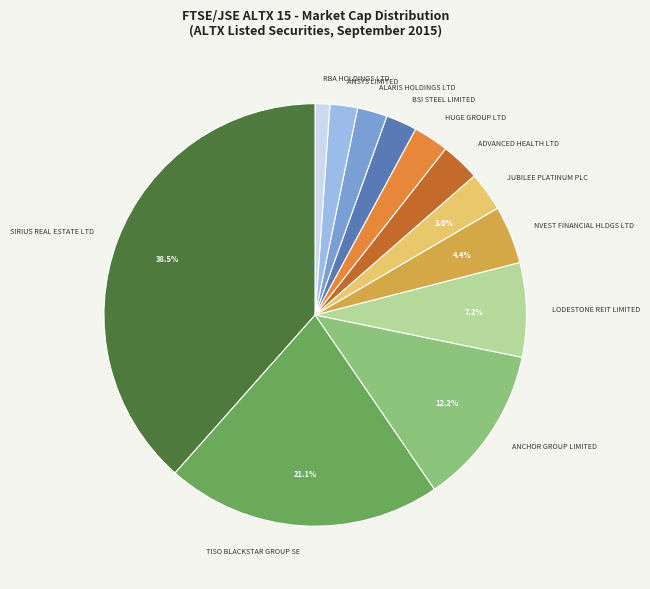

To the nearest percent, what is the difference between the largest and smallest slice percentages?

37%